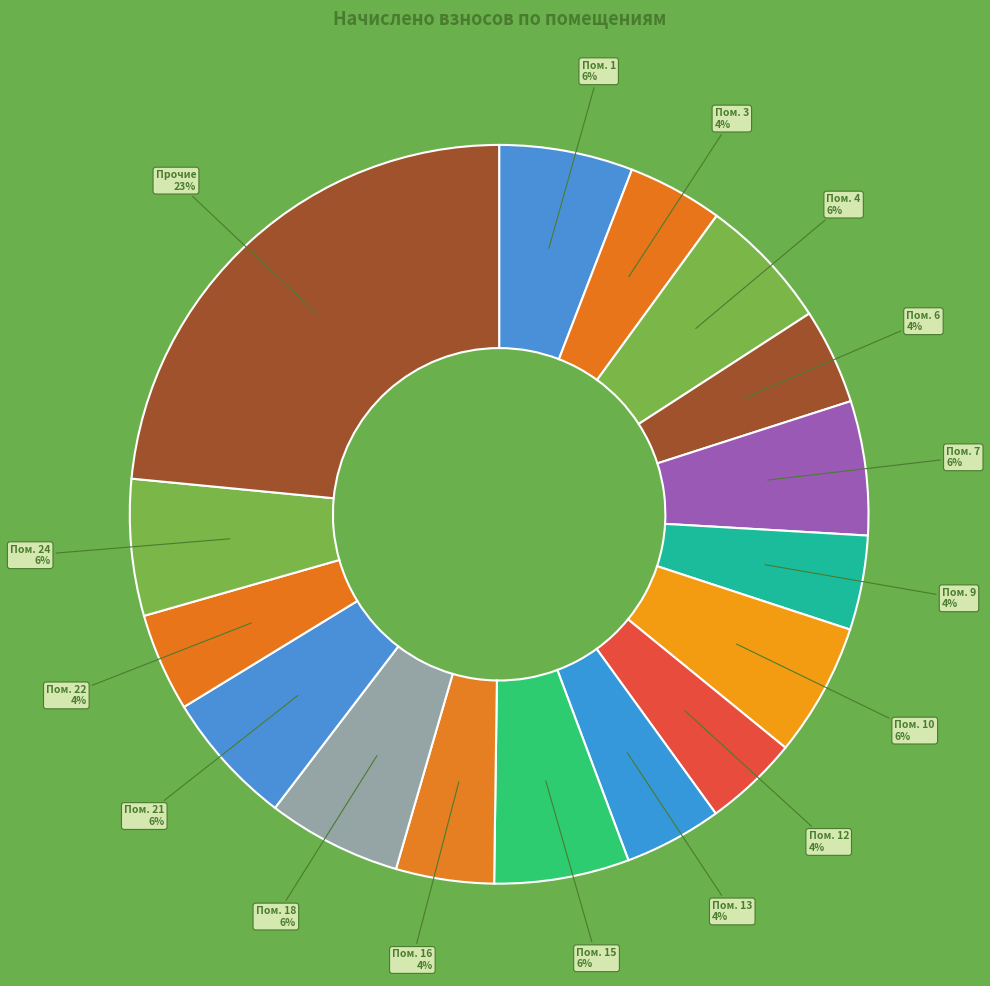

To the nearest percent, what is the average slice percentage?

6%